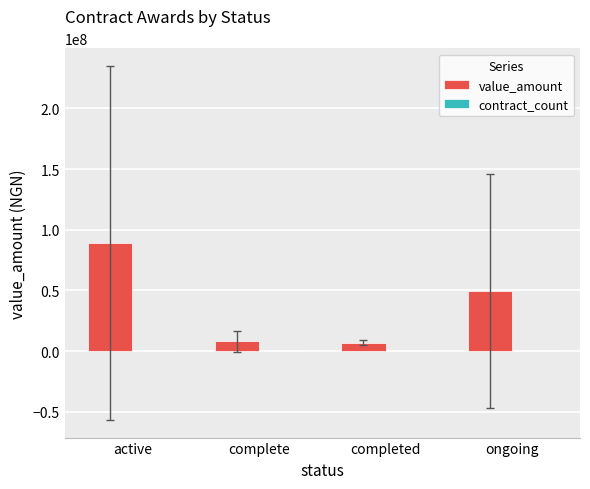

Which category has the highest value across all series?

active